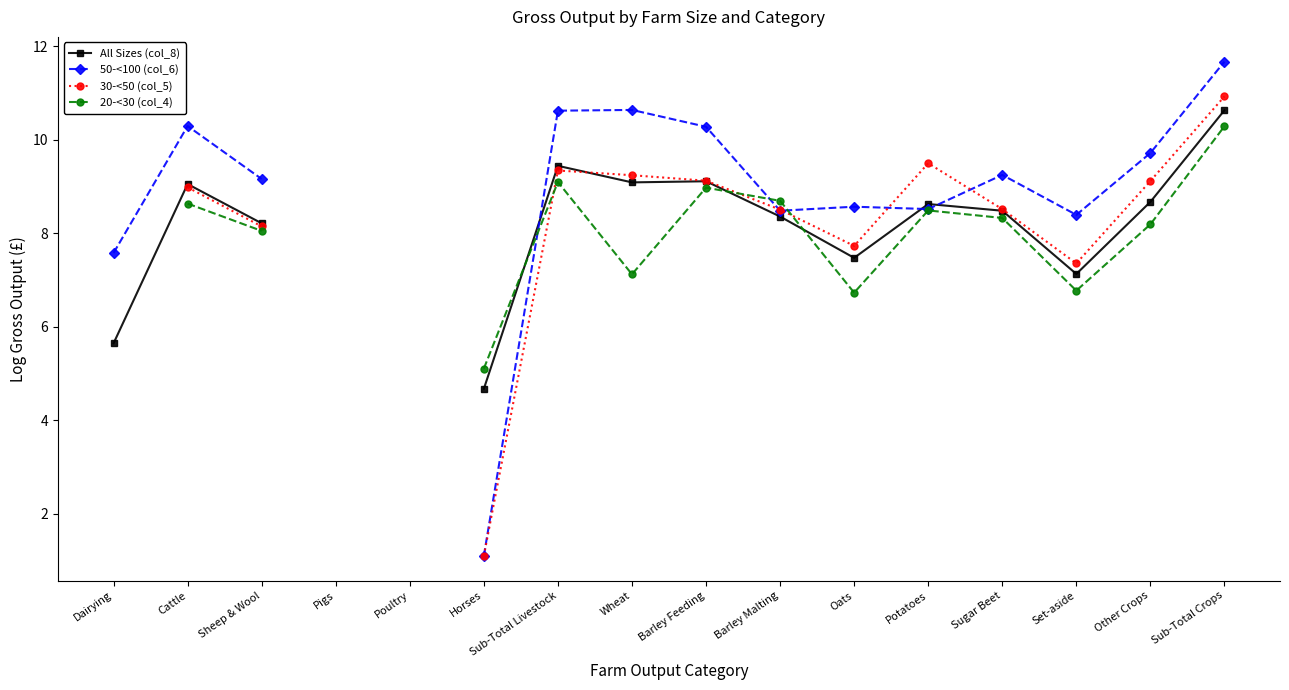

How many series are shown in this chart?

4